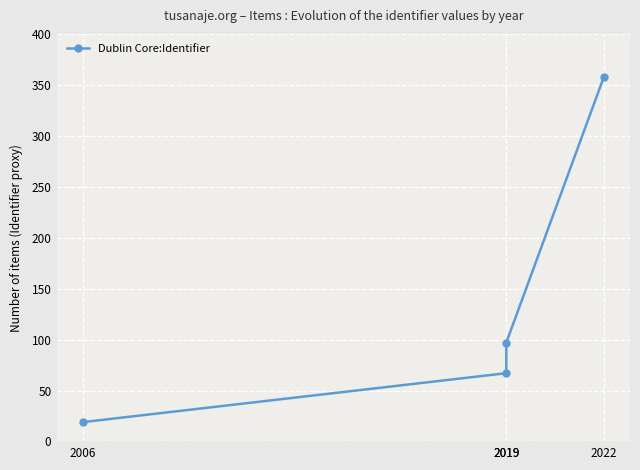

Which has a higher value, 2019 or 2022?

2022